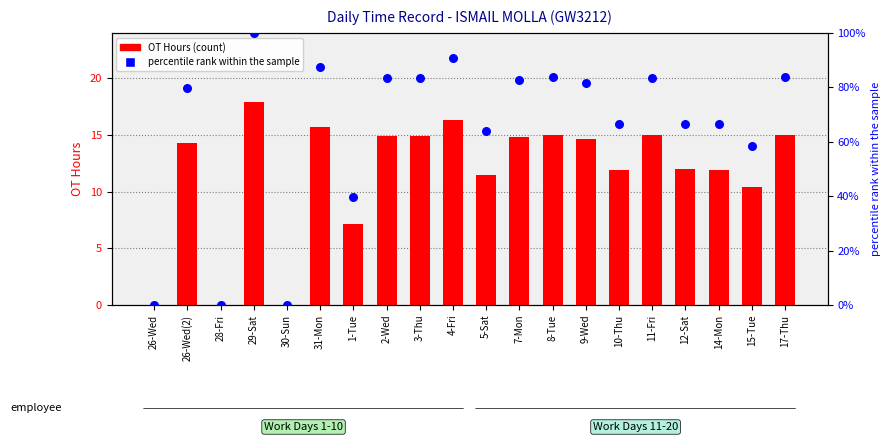

At which category is the sum across all series the highest?

29-Sat